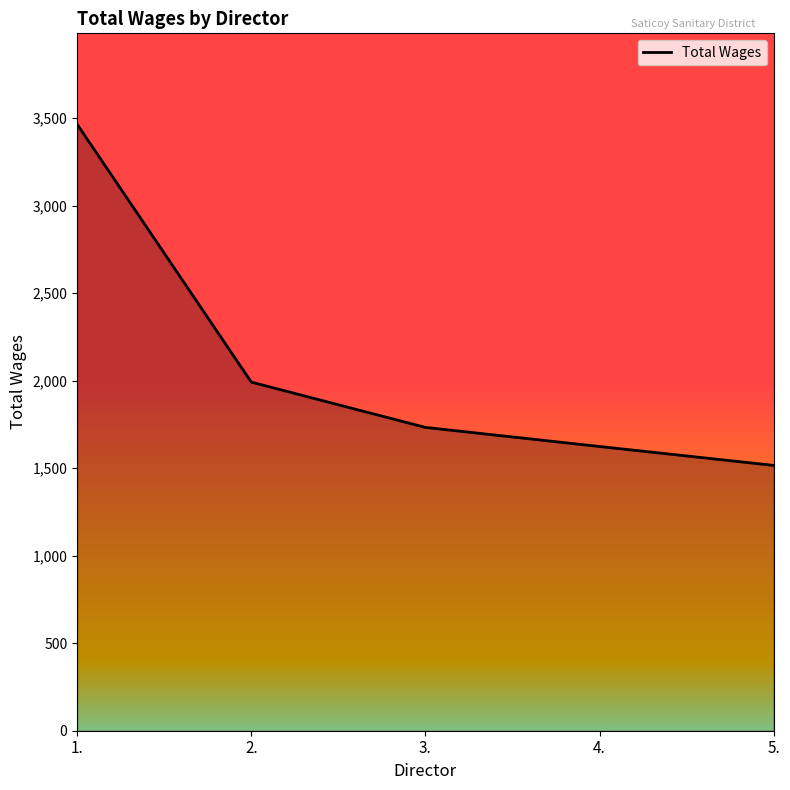

List the labels in order of value, smallest first.

5., 4., 3., 2., 1.